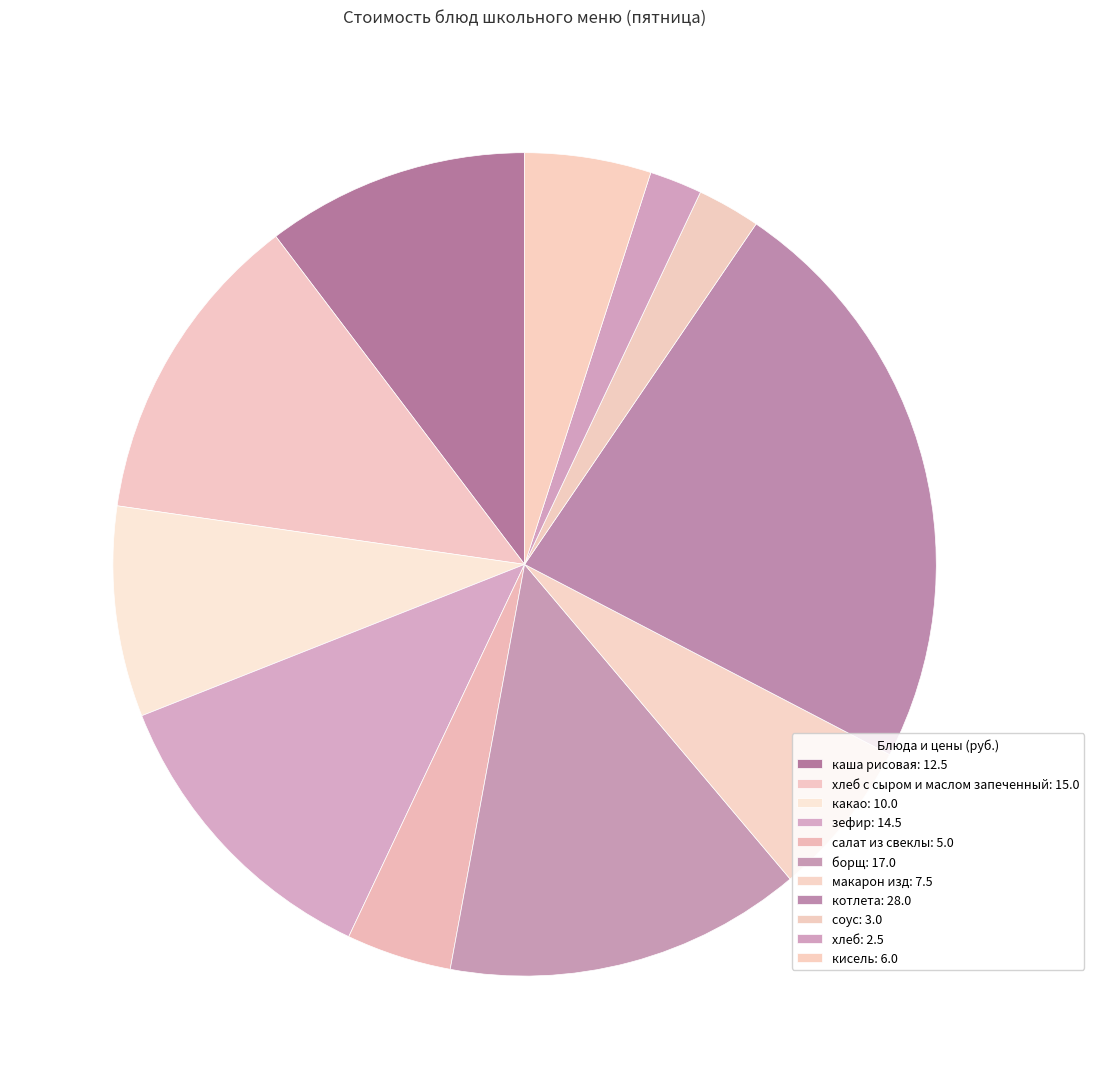

Which slice is the largest?

котлета